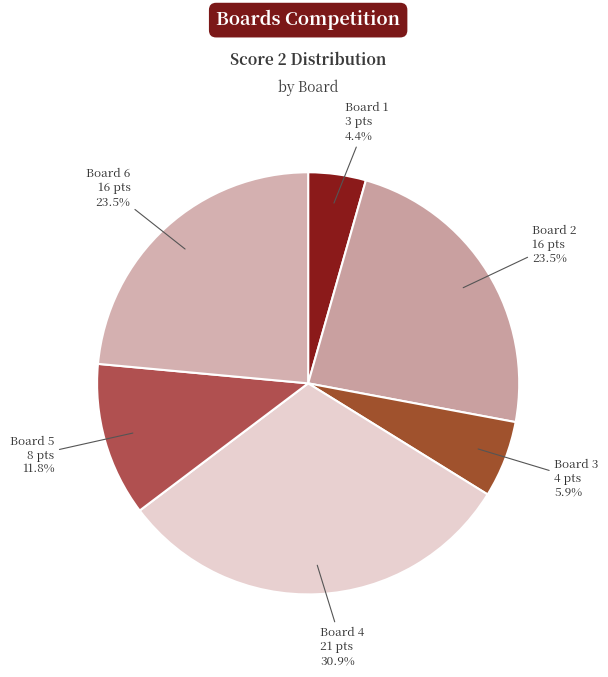

To the nearest percent, what is the average slice percentage?

17%